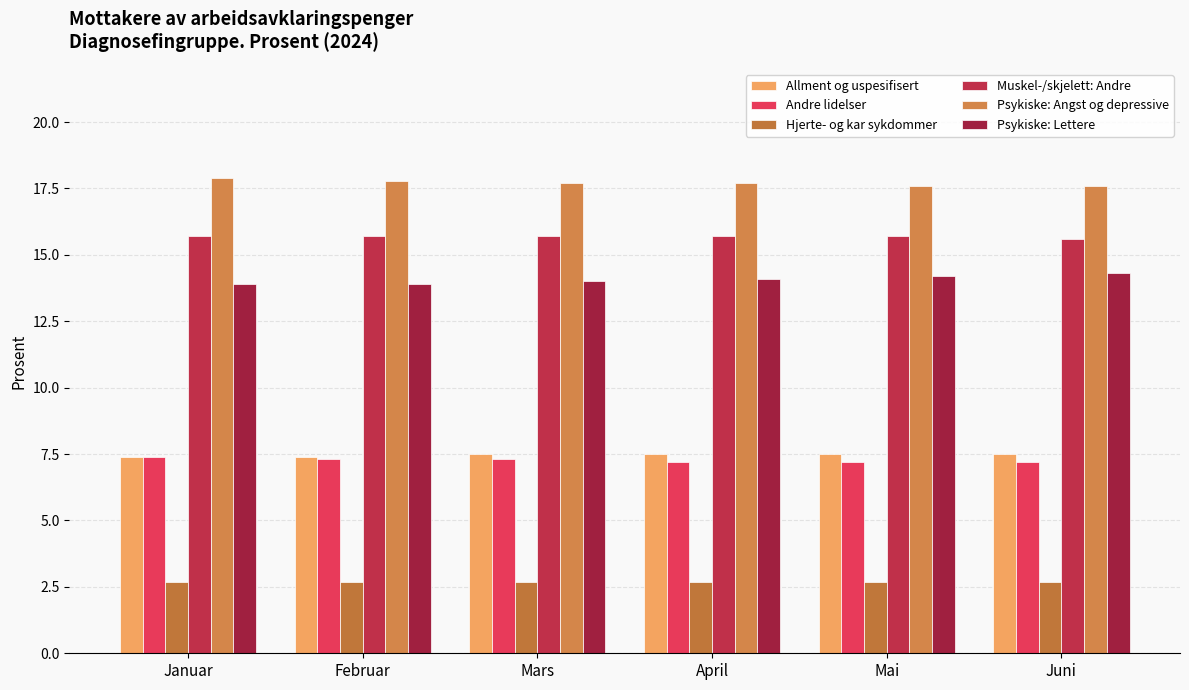

Count the Allment og uspesifisert values in the range 7 to 8.

6